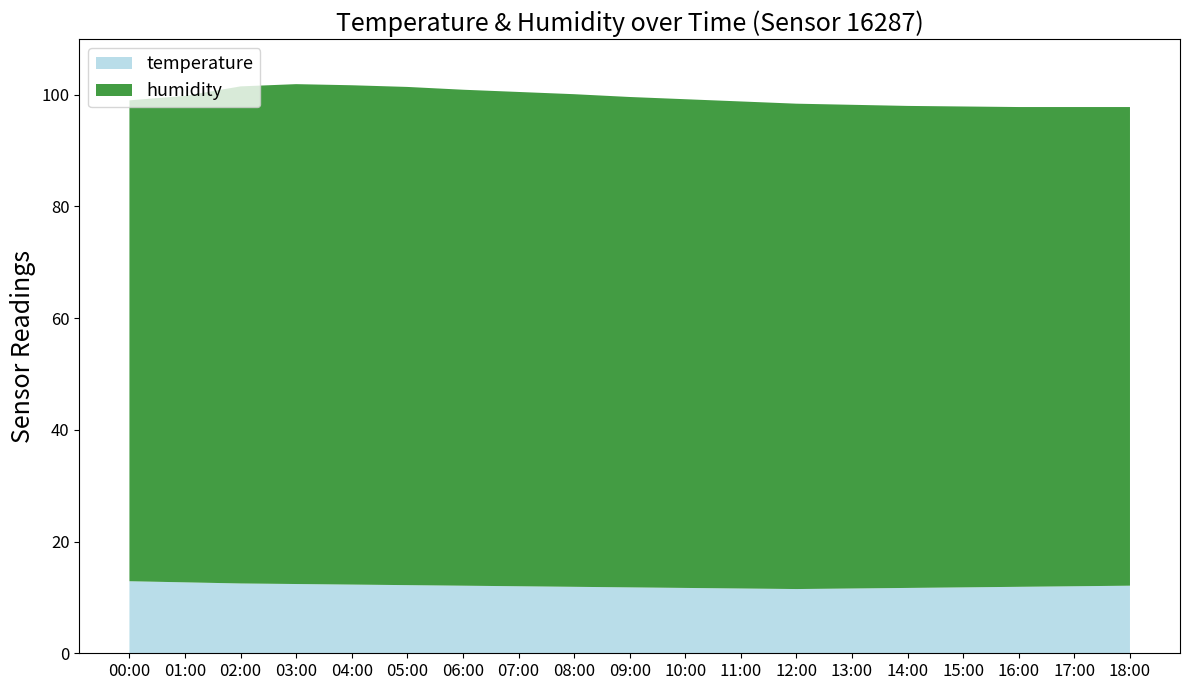

Reading left to right, list all the values displayed in this chart.

temperature: 12.9	12.7	12.5	12.4	12.3	12.2	12.1	12.0	11.9	11.8	11.7	11.6	11.5	11.6	11.7	11.8	11.9	12.0	12.1
humidity: 86.1	87.1	89.0	89.5	89.4	89.2	88.8	88.5	88.2	87.8	87.5	87.2	86.9	86.6	86.3	86.1	85.9	85.8	85.7